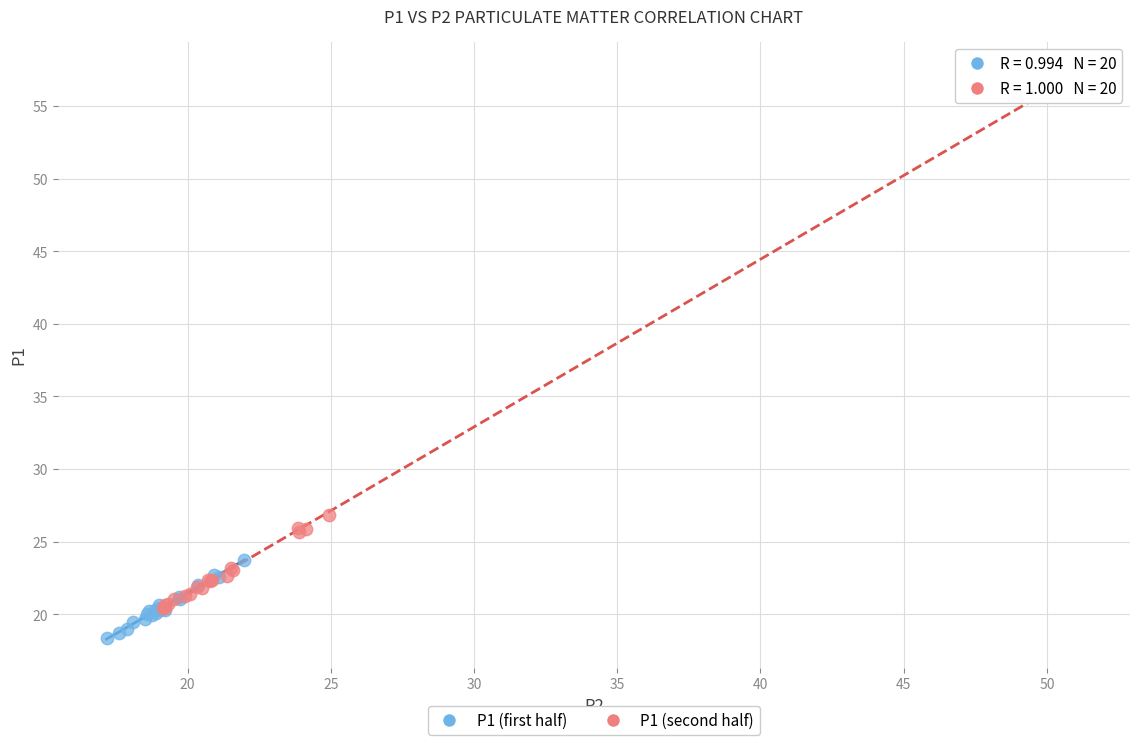

Which series reaches the maximum Y coordinate?

P1 (second half)